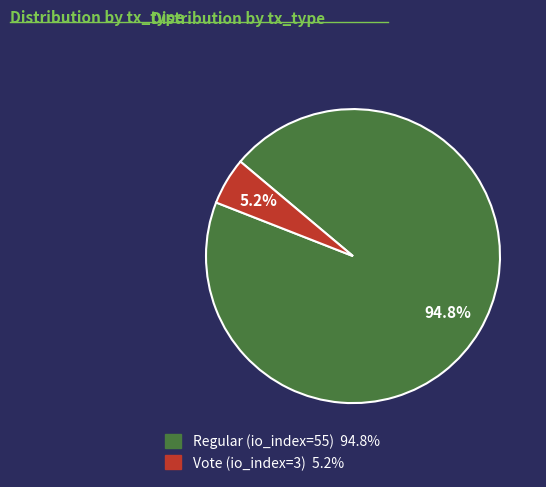

Which category has the smallest portion of the pie?

Vote (io_index=3)